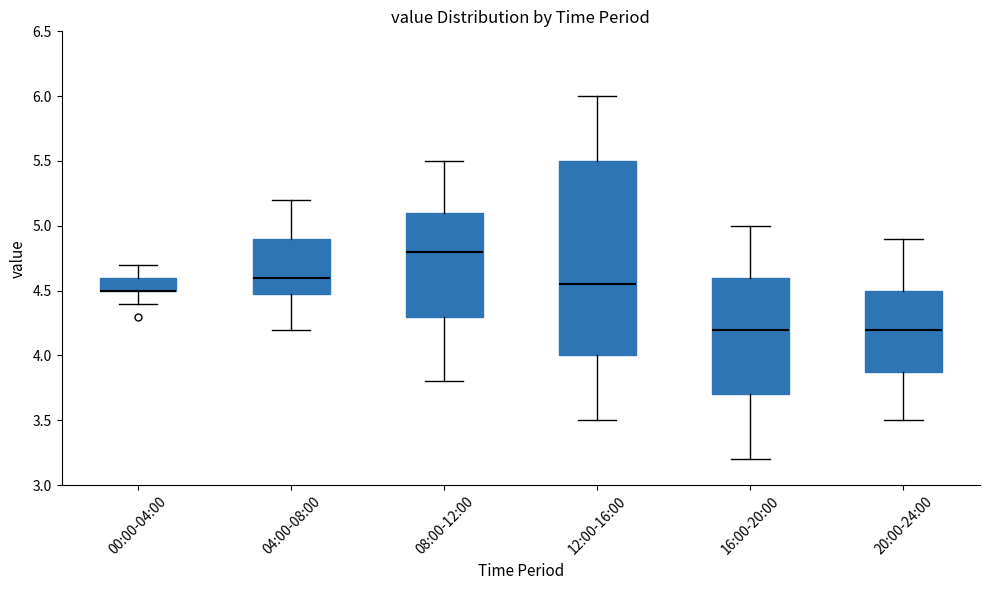

Reading left to right, transcribe this box plot: for each box, give where its median line is, the range the box spans, and where its two whiskers end, as read against the y-axis. The values are not printed on the chart, so give them approximately, as read against the axis.

00:00-04:00: median 4.50 (drawn on the box's lower edge), box 4.50 to 4.60, whiskers 4.40 to 4.70
04:00-08:00: median 4.60, box 4.50 to 4.90, whiskers 4.20 to 5.20
08:00-12:00: median 4.80, box 4.30 to 5.10, whiskers 3.80 to 5.50
12:00-16:00: median 4.55, box 4.00 to 5.50, whiskers 3.50 to 6.00
16:00-20:00: median 4.20, box 3.70 to 4.60, whiskers 3.20 to 5.00
20:00-24:00: median 4.20, box 3.90 to 4.50, whiskers 3.50 to 4.90